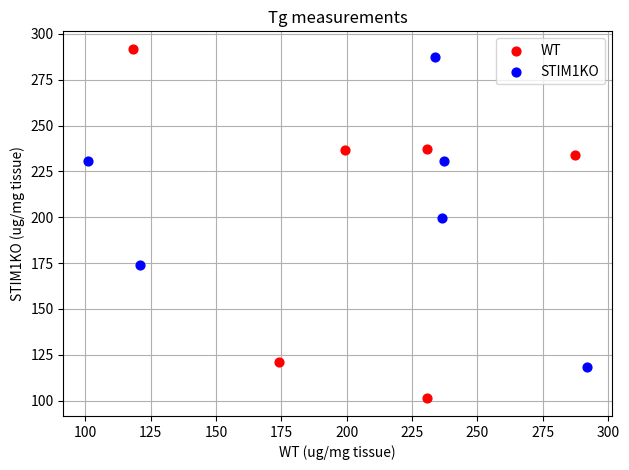

Which series has the largest Y range (max minus min)?

WT